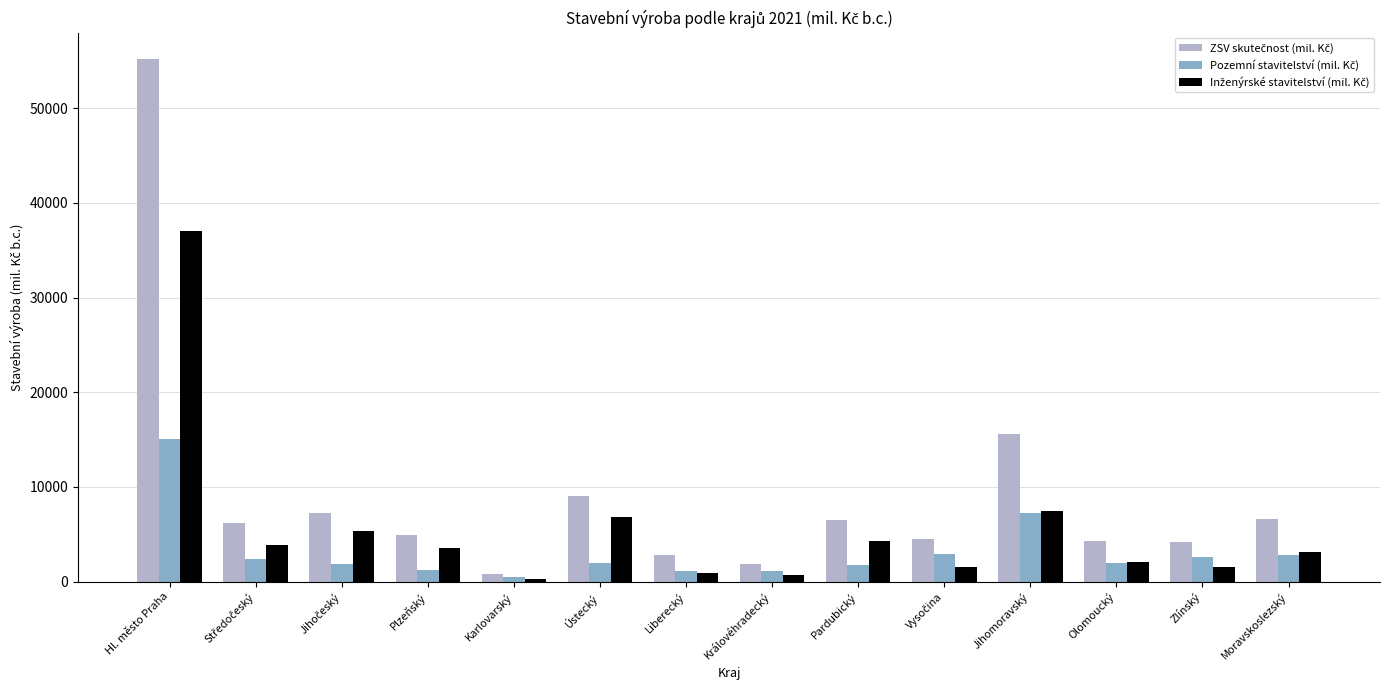

How many groups of bars are there?

14